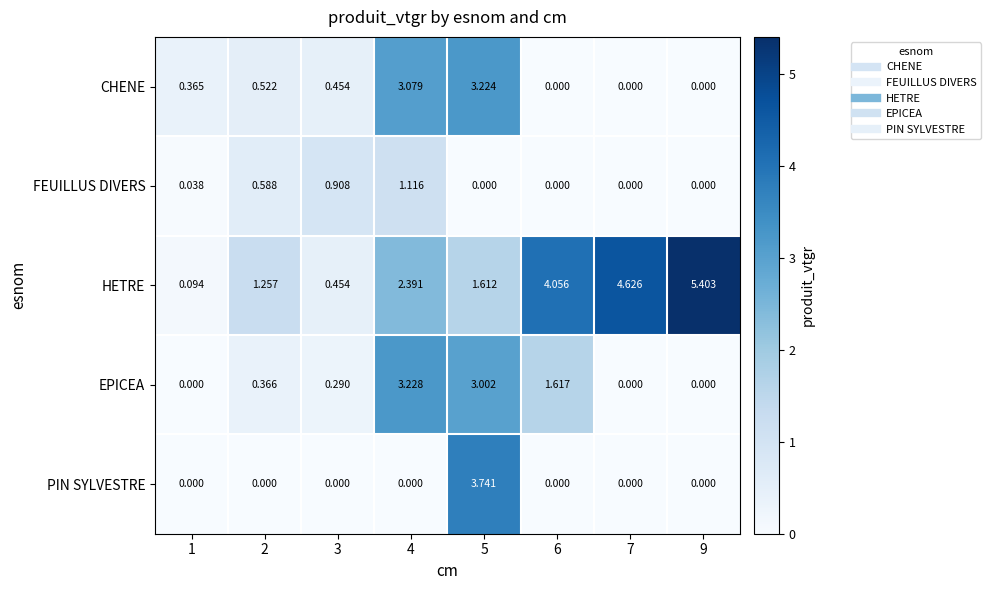

At which category does the chart reach its peak across all series?

9